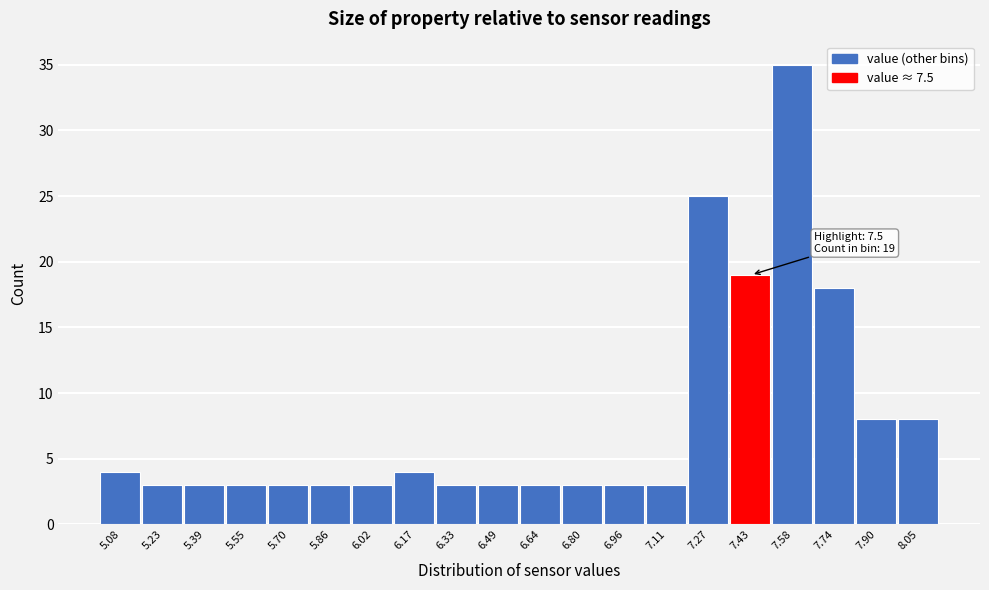

Over which range of the x-axis is the bar tallest?

7.50 to 7.66